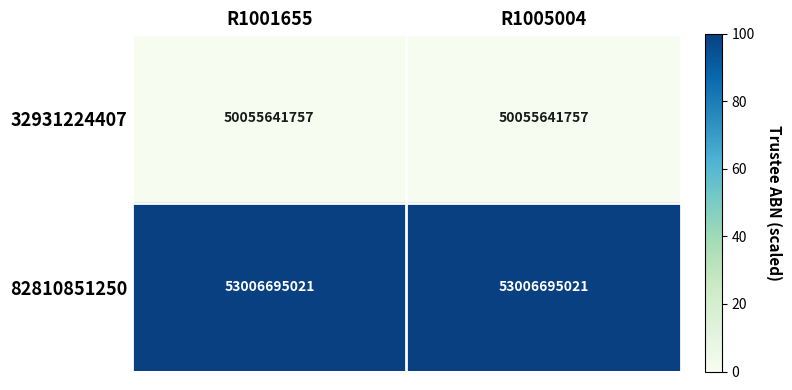

What is the total value across all series at R1001655?

103062336778